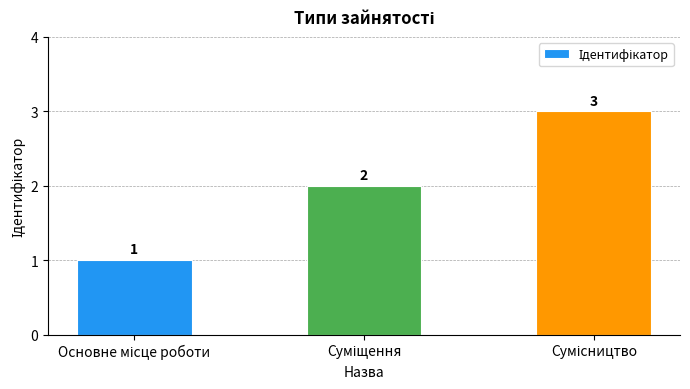

What is the greatest value displayed?

3